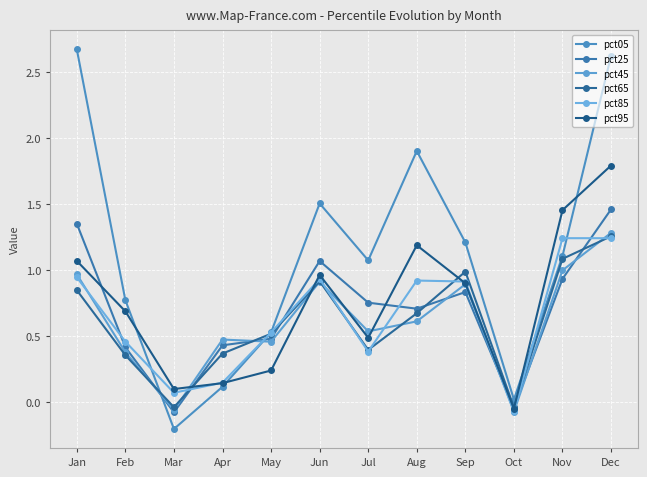

Count the number of data series in this chart.

6